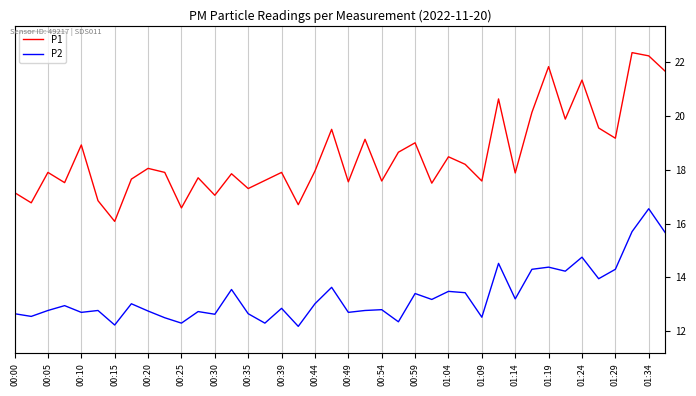

In P2, how many points are higher than both neighbors (excluding endpoints)?

14